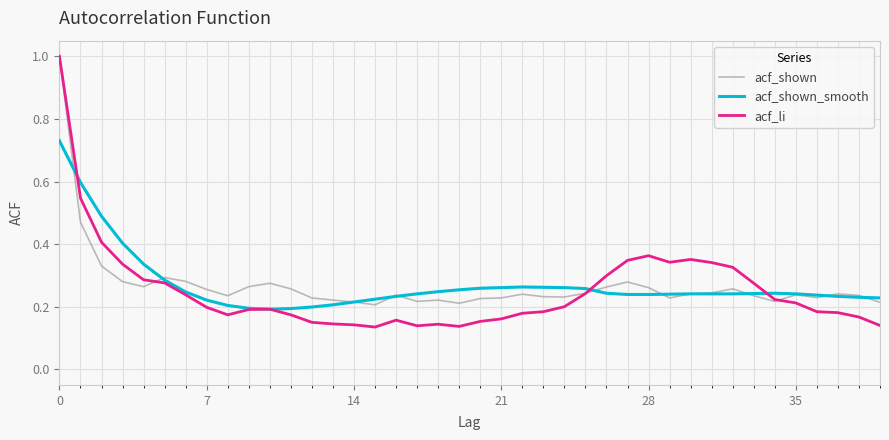

Which series has the widest spread of values?

acf_li